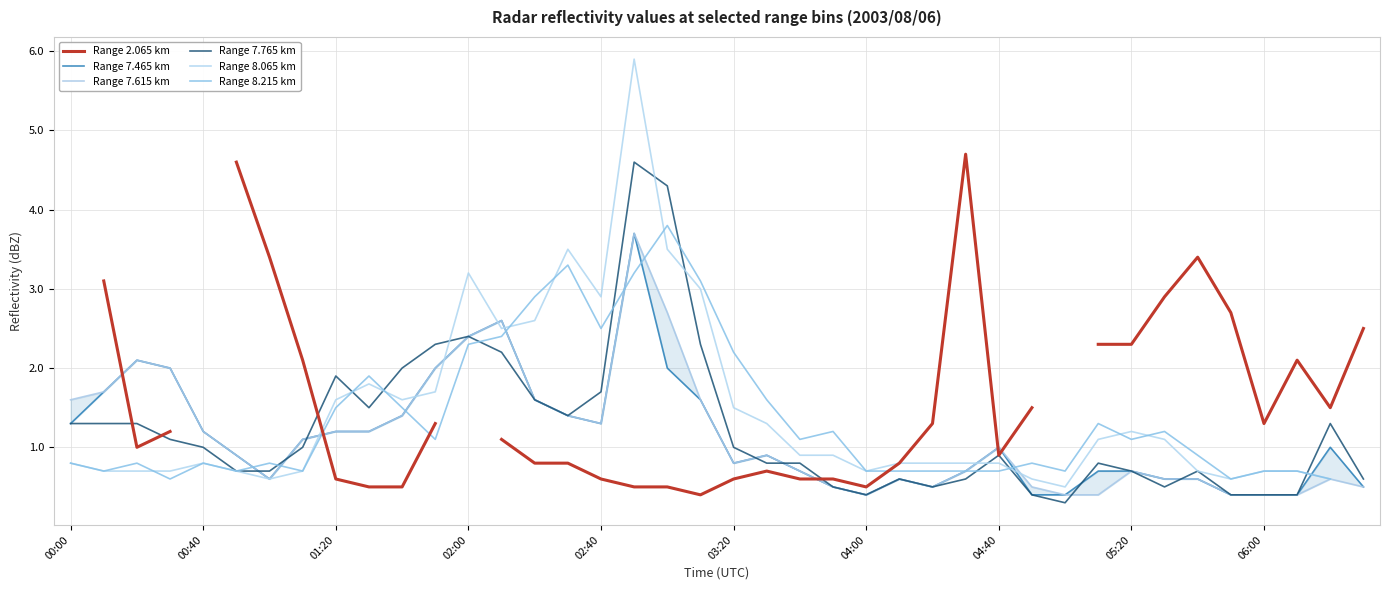

Count the number of data series in this chart.

6